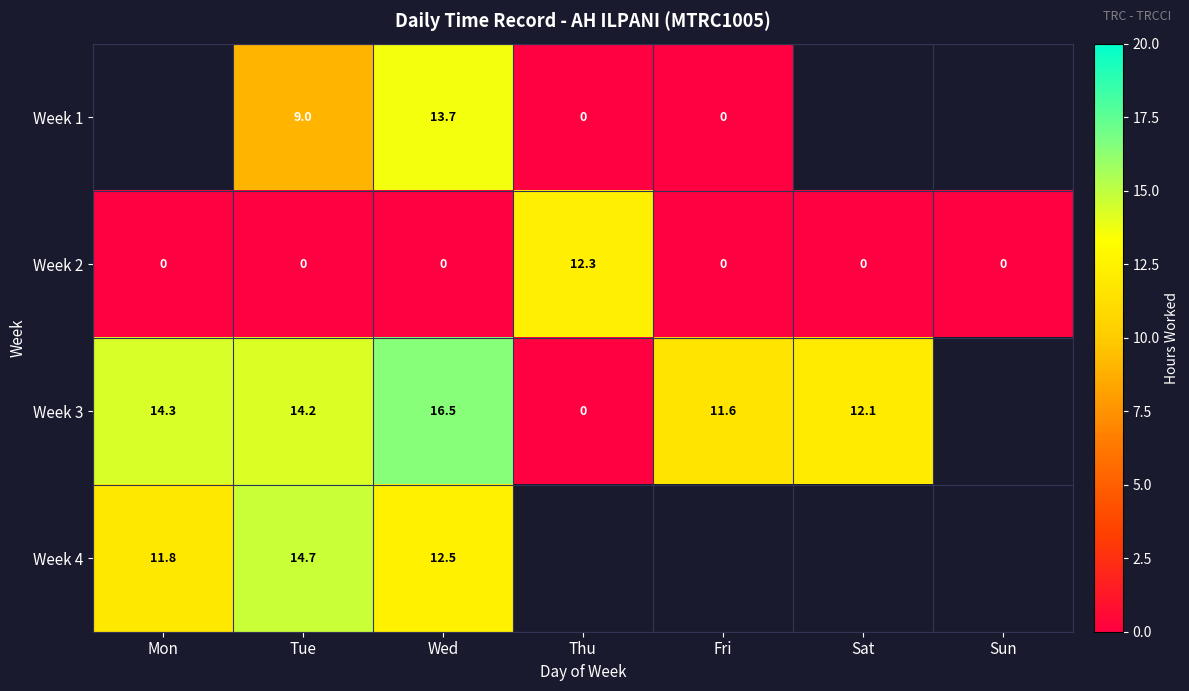

Which has a higher value, Sat or Thu?

Thu